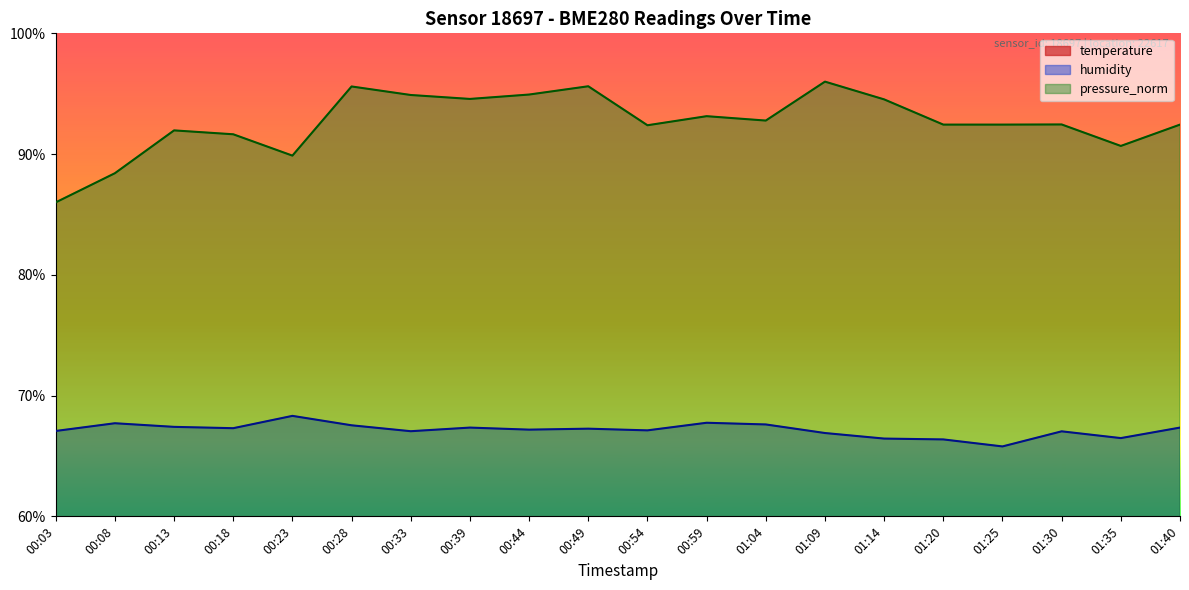

True or false: temperature has more than 0 points higher than both neighbors.

True